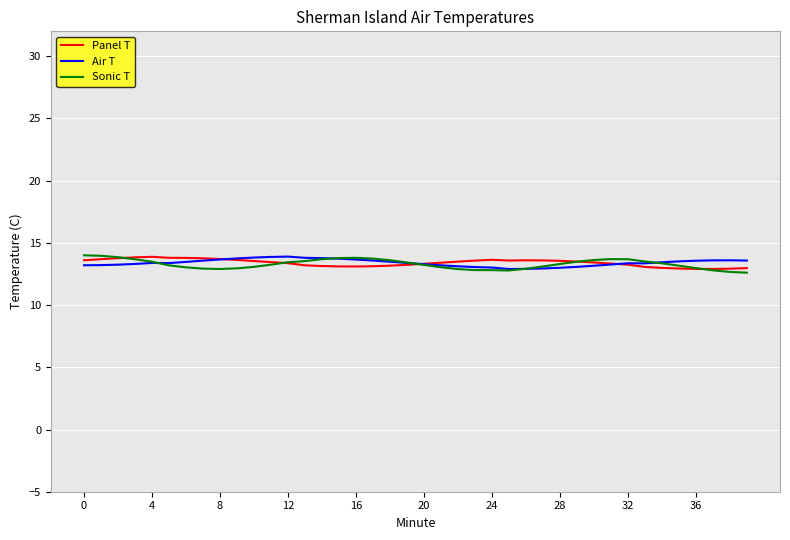

Which series has the widest spread of values?

Sonic T